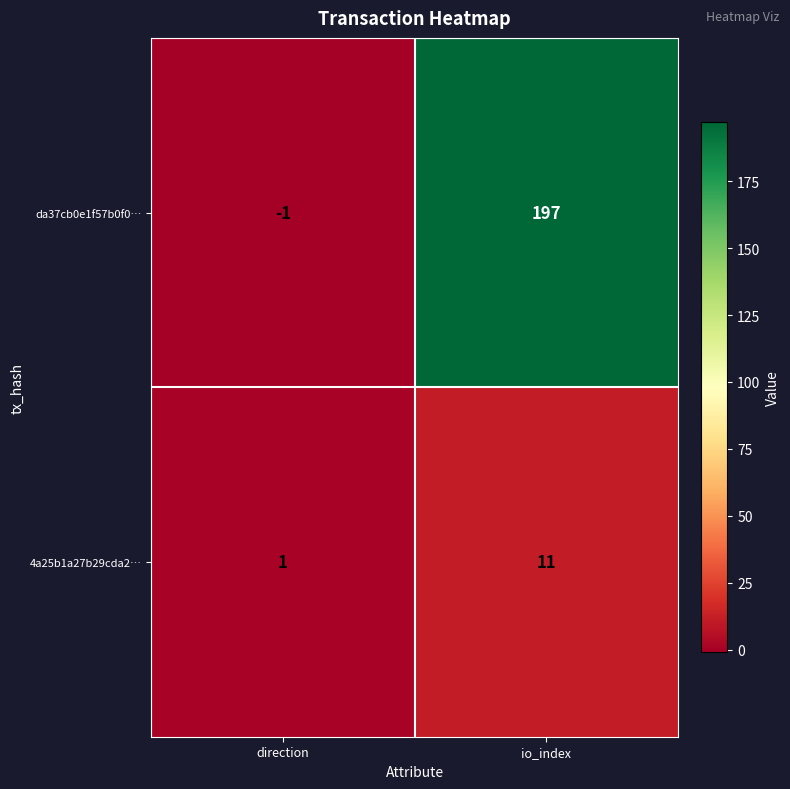

What is the difference between the 4a25b1a27b29cda2… values at io_index and direction?

10